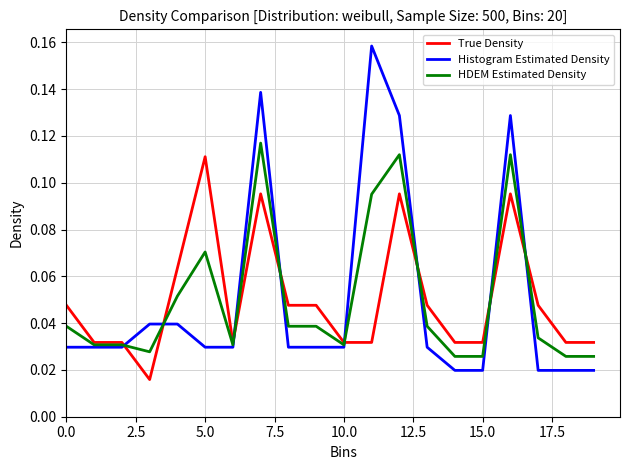

Which series has the largest range (max minus min)?

Histogram Estimated Density